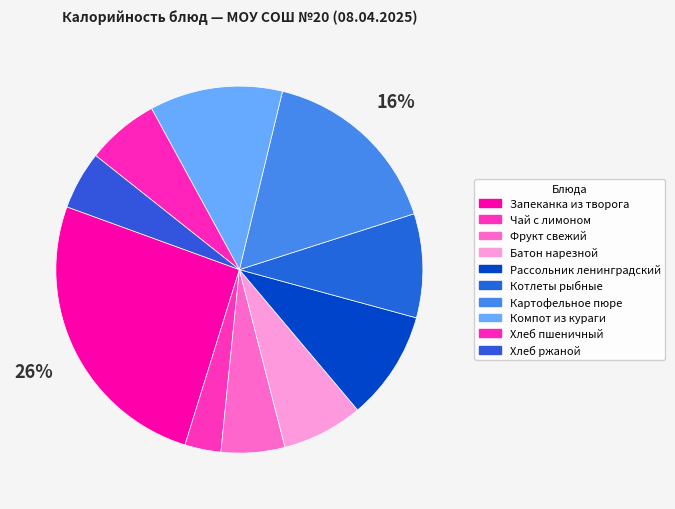

What percentage is the Хлеб ржаной slice, to the nearest percent?

5%